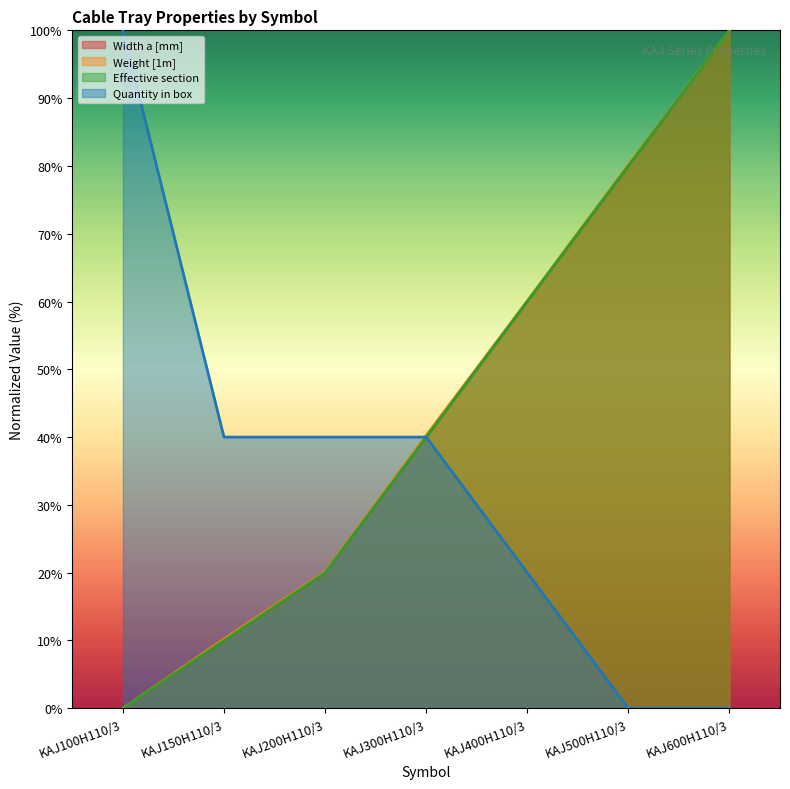

Is it true that Quantity in box equals 58.0 at KAJ100H110/3?

False